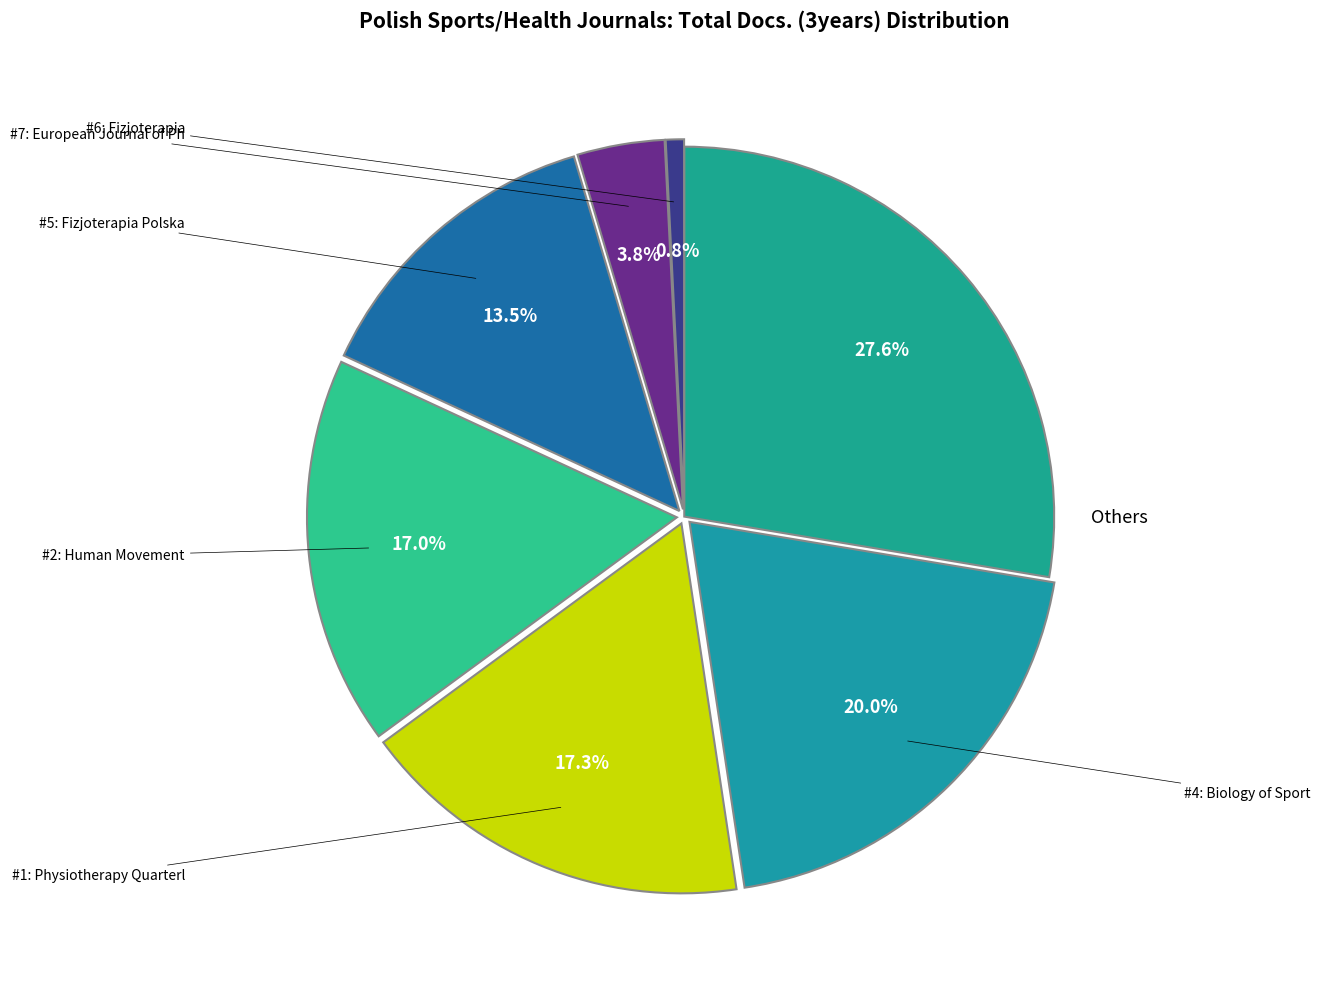

Count the number of slices in the pie.

7